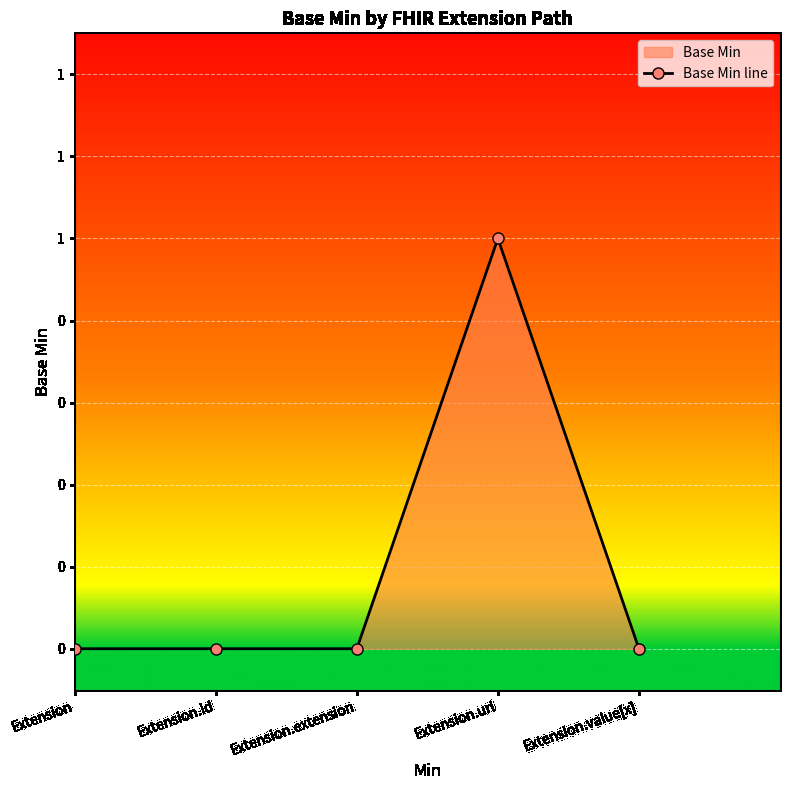

How many values are above zero?

1